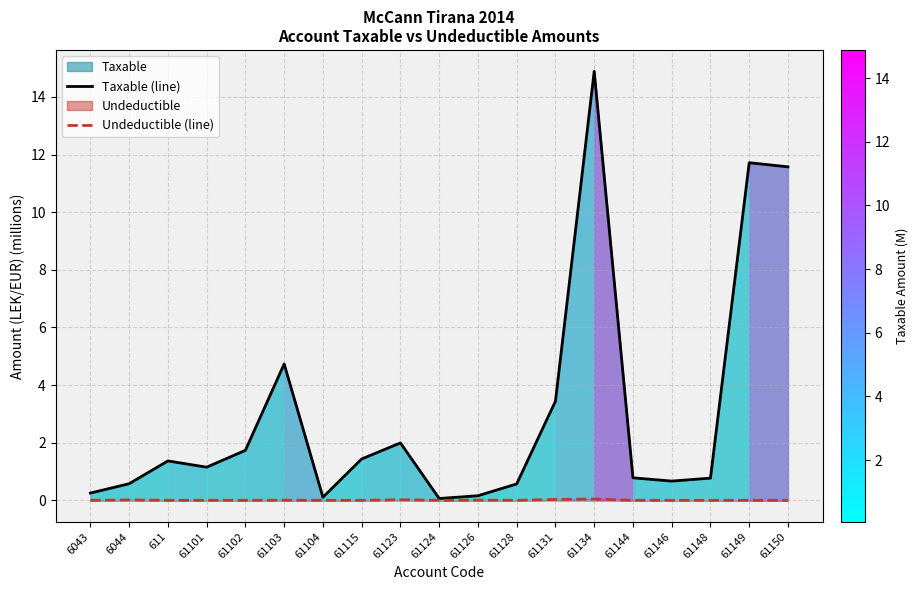

Reading left to right, list all the values displayed in this chart.

Taxable (line): 6043=0.3	6044=0.6	611=1.4	61101=1.1	61102=1.7	61103=4.7	61104=0.1	61115=1.4	61123=2.0	61124=0.1	61126=0.2	61128=0.6	61131=3.4	61134=14.9	61144=0.8	61146=0.7	61148=0.8	61149=11.7	61150=11.6
Undeductible (line): 6043=0.0	6044=0.0	611=0.0	61101=0.0	61102=0.0	61103=0.0	61104=0.0	61115=0.0	61123=0.0	61124=0.0	61126=0.0	61128=0.0	61131=0.0	61134=0.0	61144=0.0	61146=0.0	61148=0.0	61149=0.0	61150=0.0